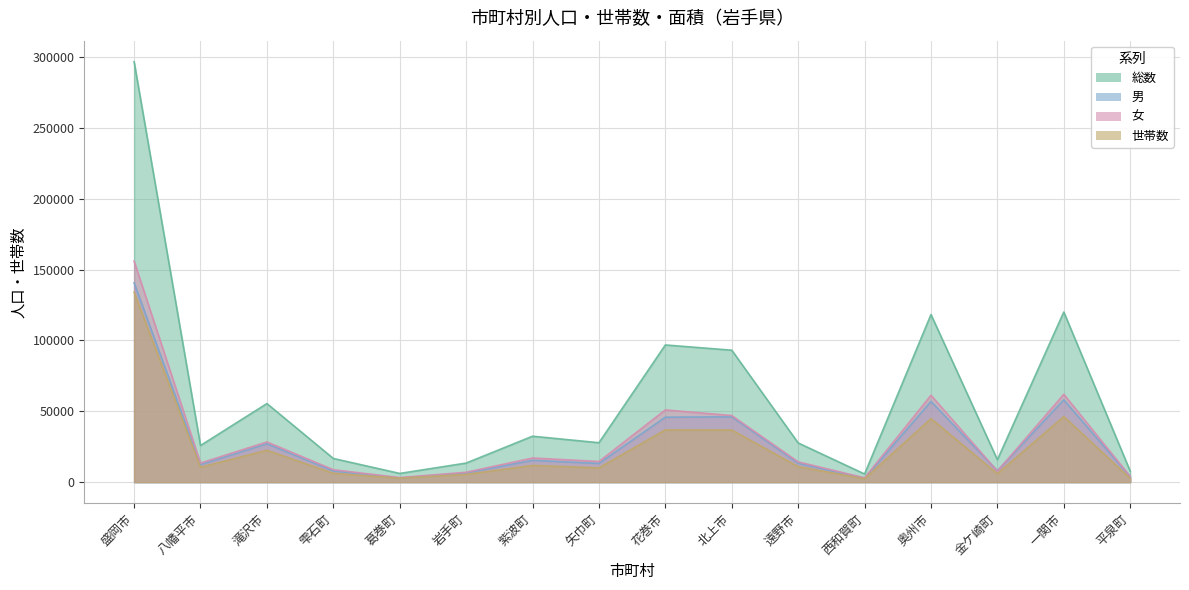

True or false: 総数 and 男 cross at least once.

False